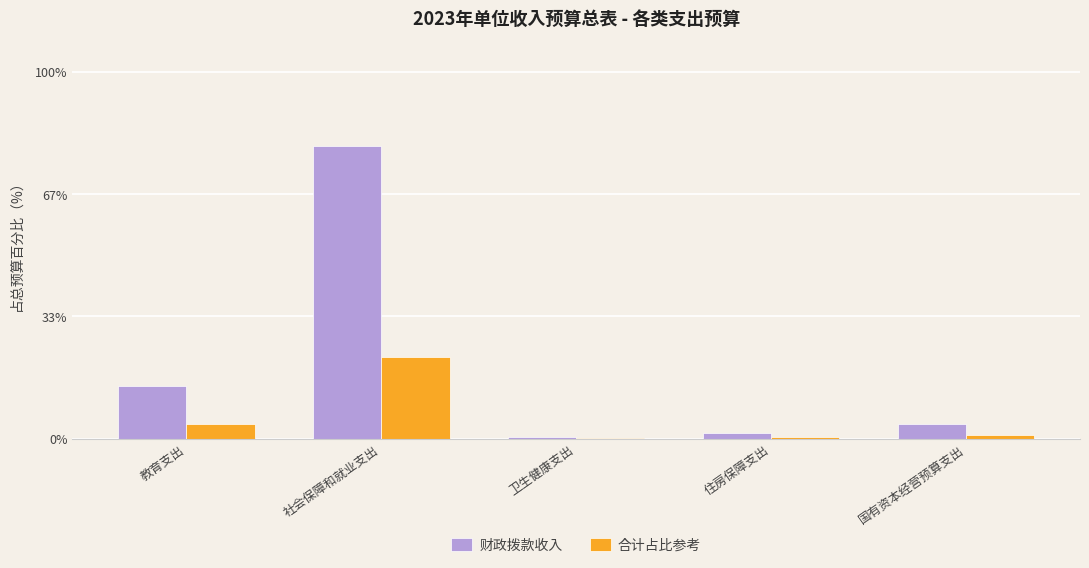

What is the greatest value displayed?

79.7